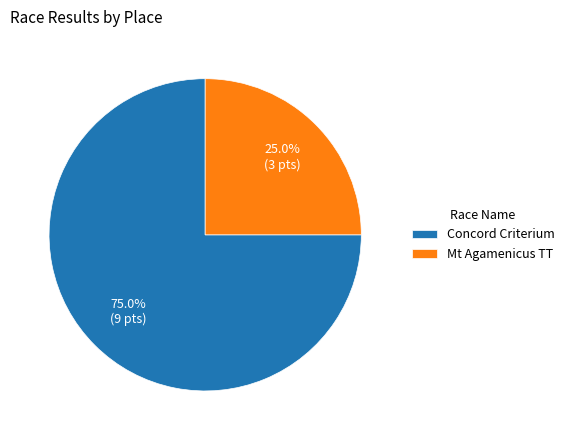

What is the ratio of the value at Mt Agamenicus TT to the value at Concord Criterium?

0.3